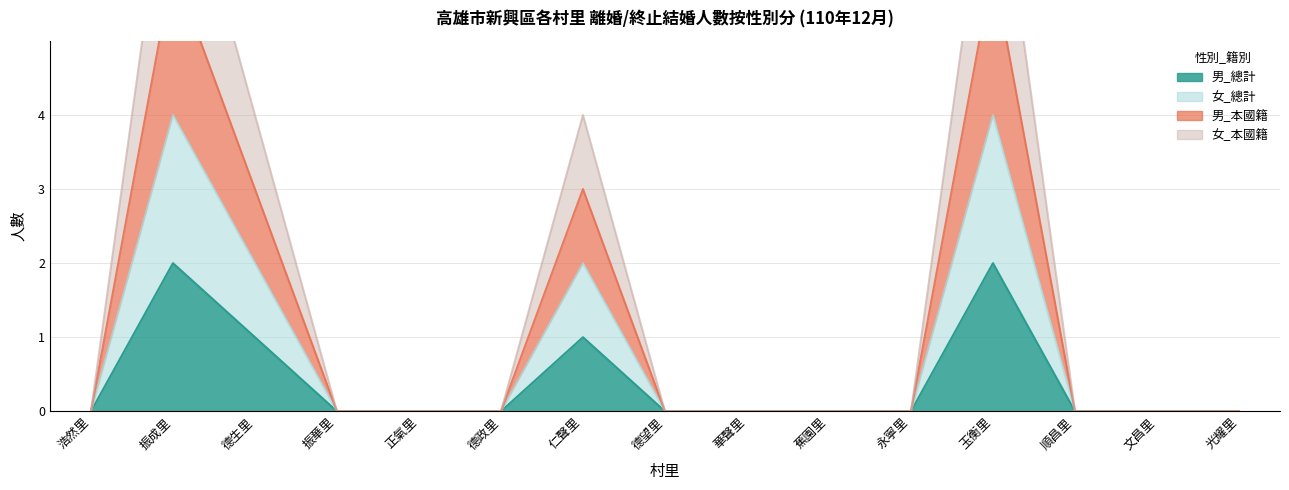

At which category is the sum across all series the highest?

振成里